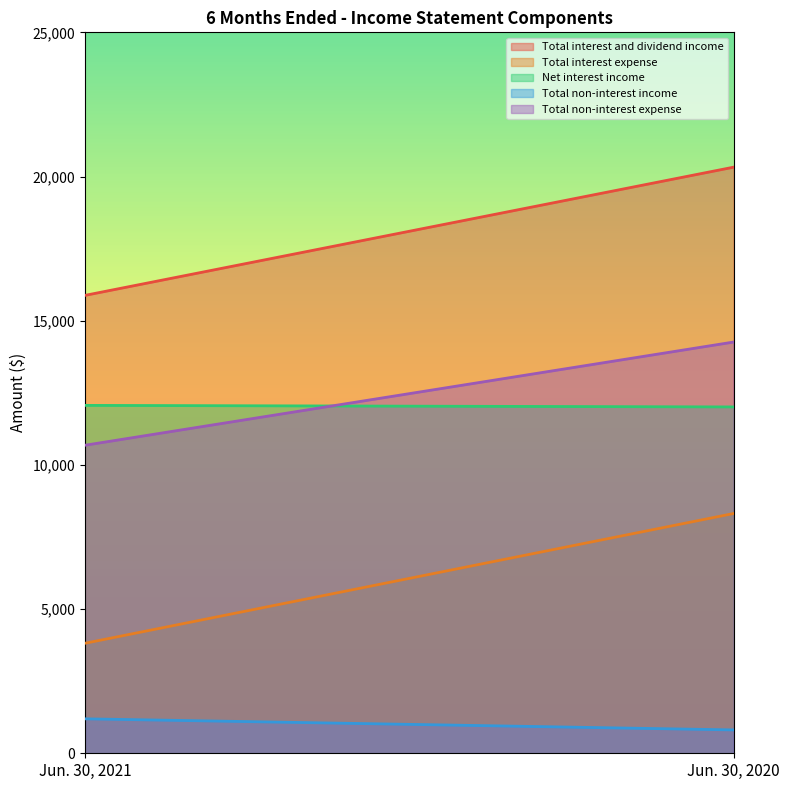

What is the total value across all series at Jun. 30, 2021?

43632